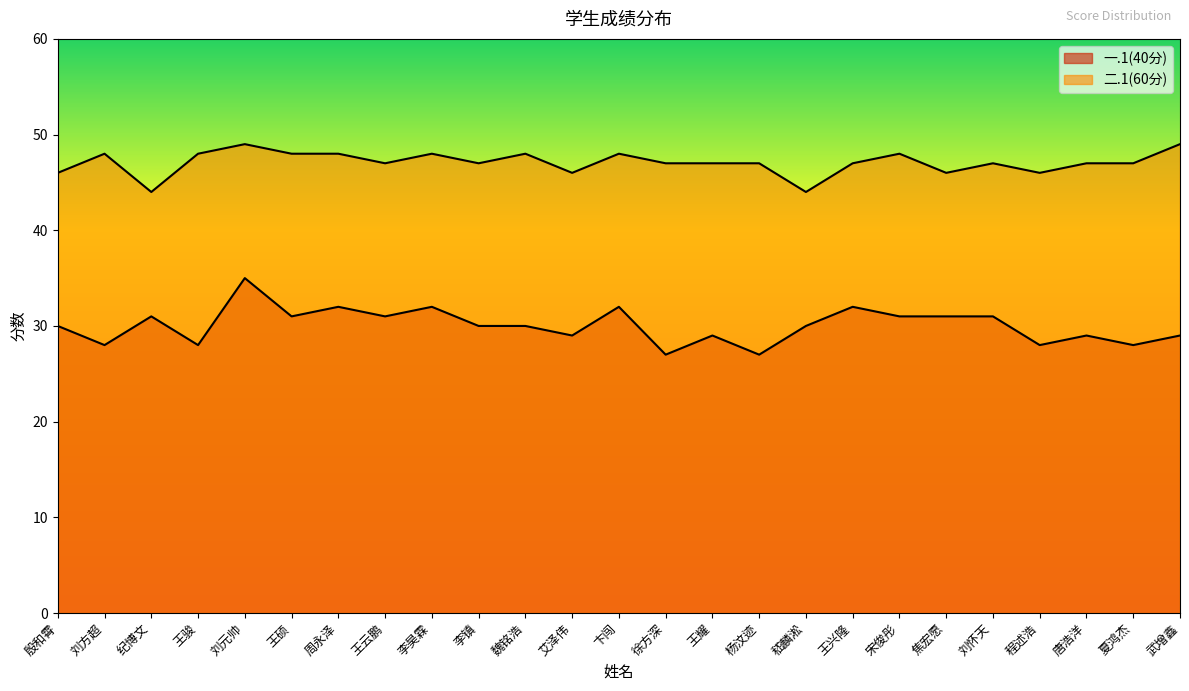

List the series in order of their overall mean, lowest first.

一.1(40分), 二.1(60分)